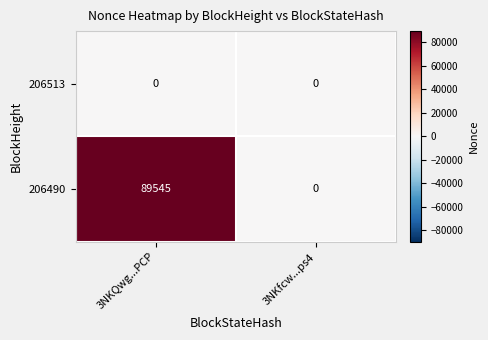

At how many categories does at least one series exceed 48317?

1